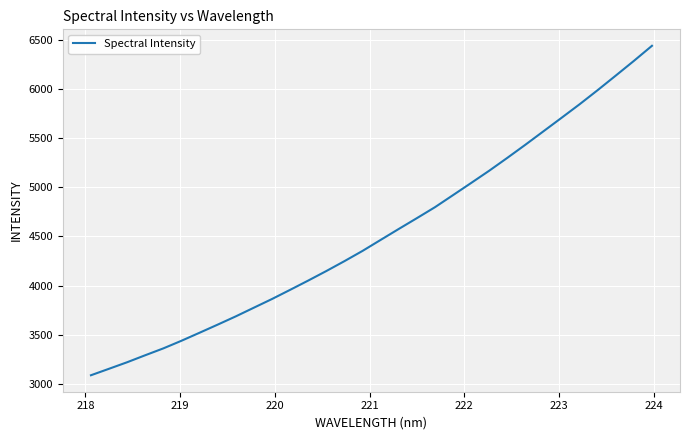

What is the maximum value shown in the chart?

6440.0